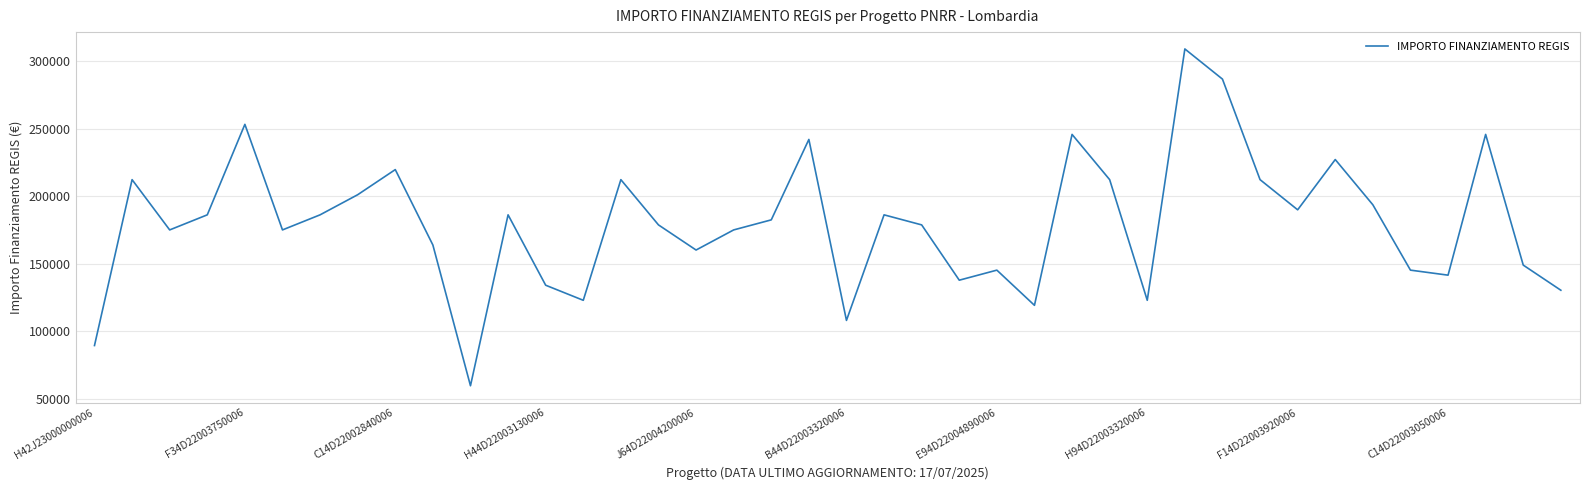

What is the difference between the maximum and minimum values?

249629.6